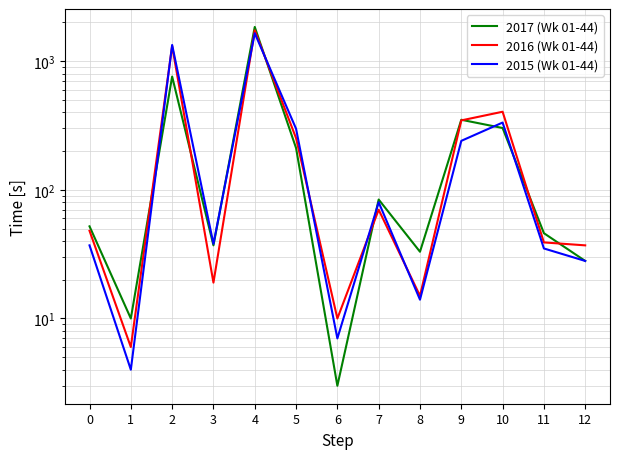

Rank the categories by 2015 (Wk 01-44) value from lowest to highest.

1, 6, 8, 12, 11, 0, 3, 7, 9, 5, 10, 2, 4